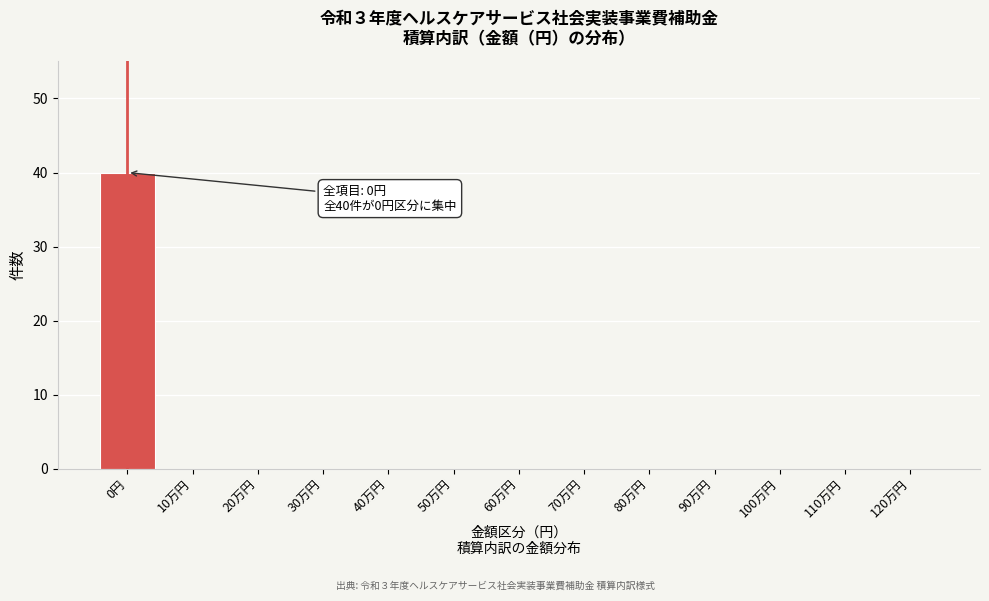

Reading right to left, what are all the values shown in this chart?

120万円=0	110万円=0	100万円=0	90万円=0	80万円=0	70万円=0	60万円=0	50万円=0	40万円=0	30万円=0	20万円=0	10万円=0	0円=40